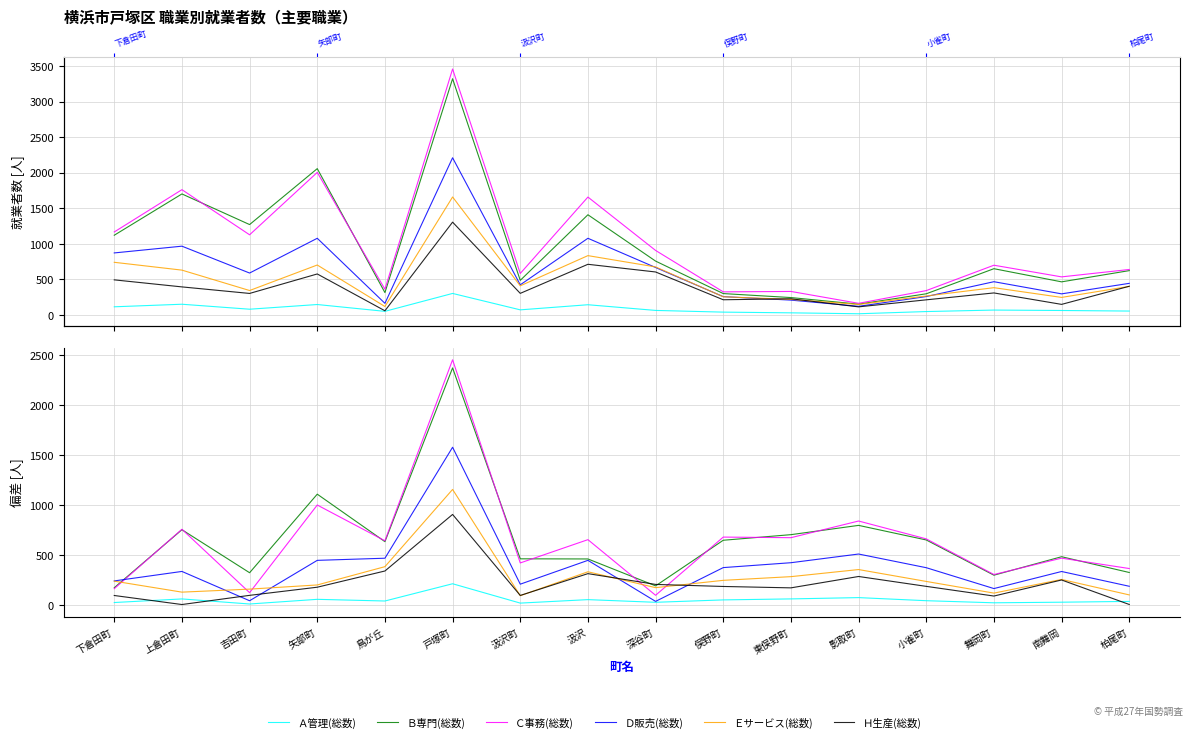

Between 俣野町 and 深谷町, which is larger?

俣野町